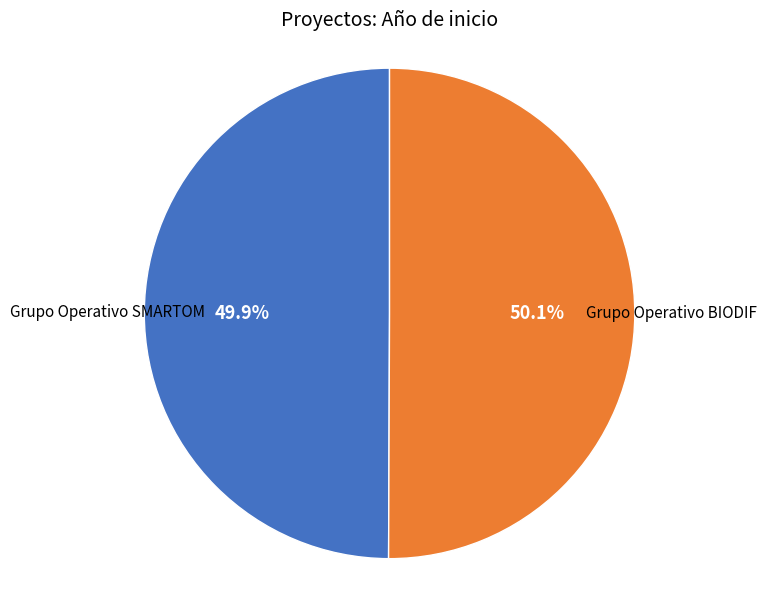

Does any single category account for the majority?

Yes